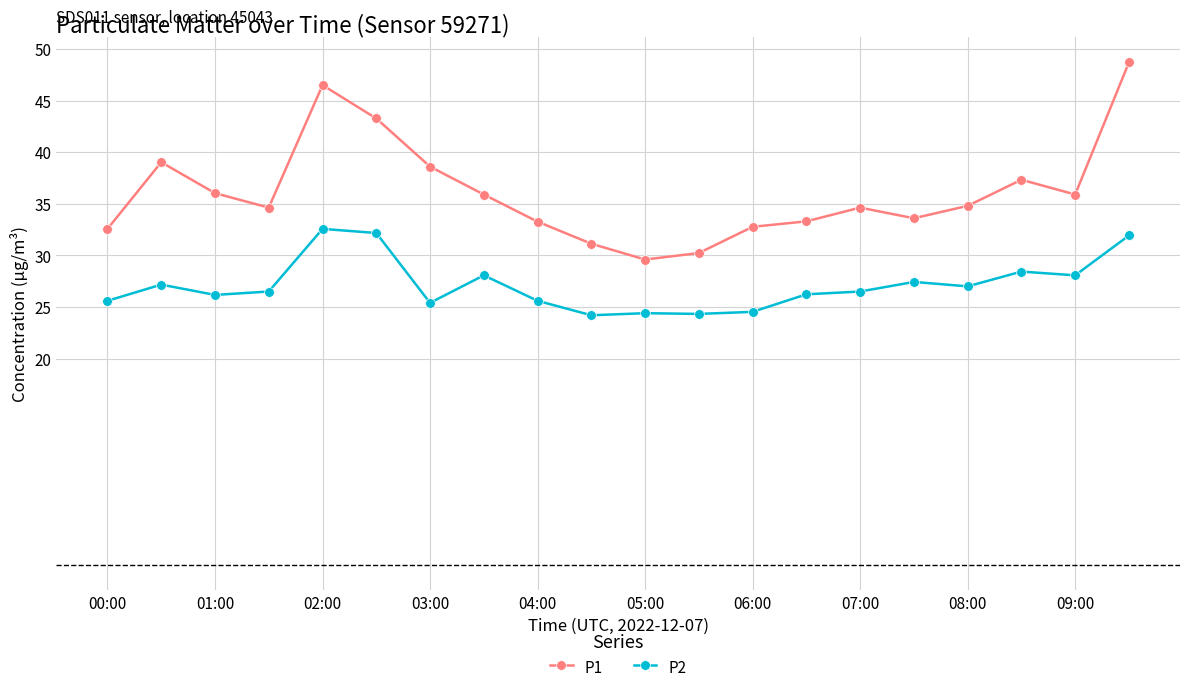

What is the sum of all P1 values?

721.8